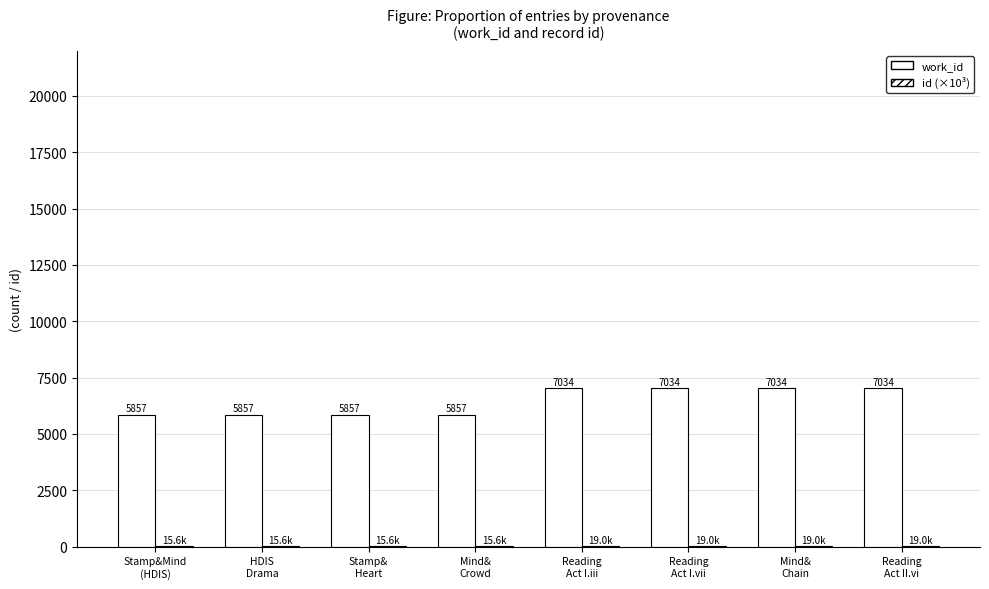

At how many categories does at least one series exceed 3279?

8